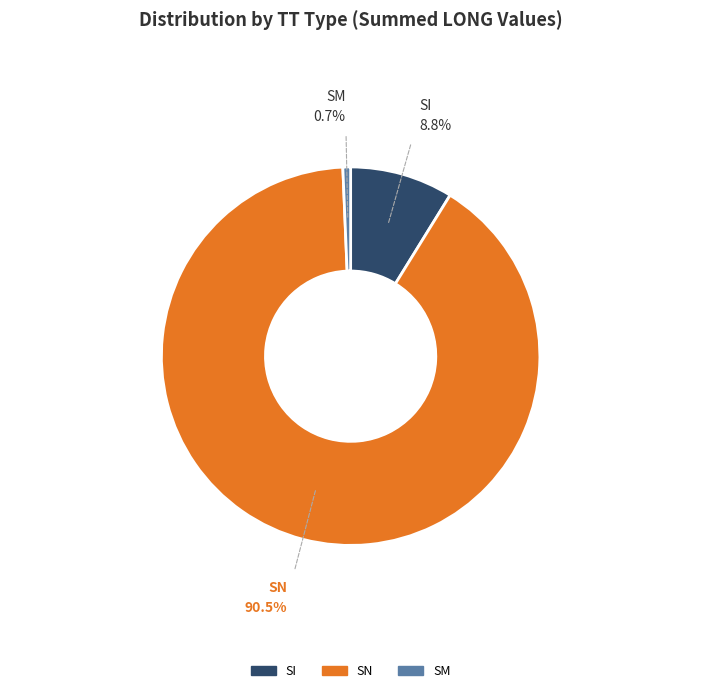

Does any single category account for the majority?

Yes